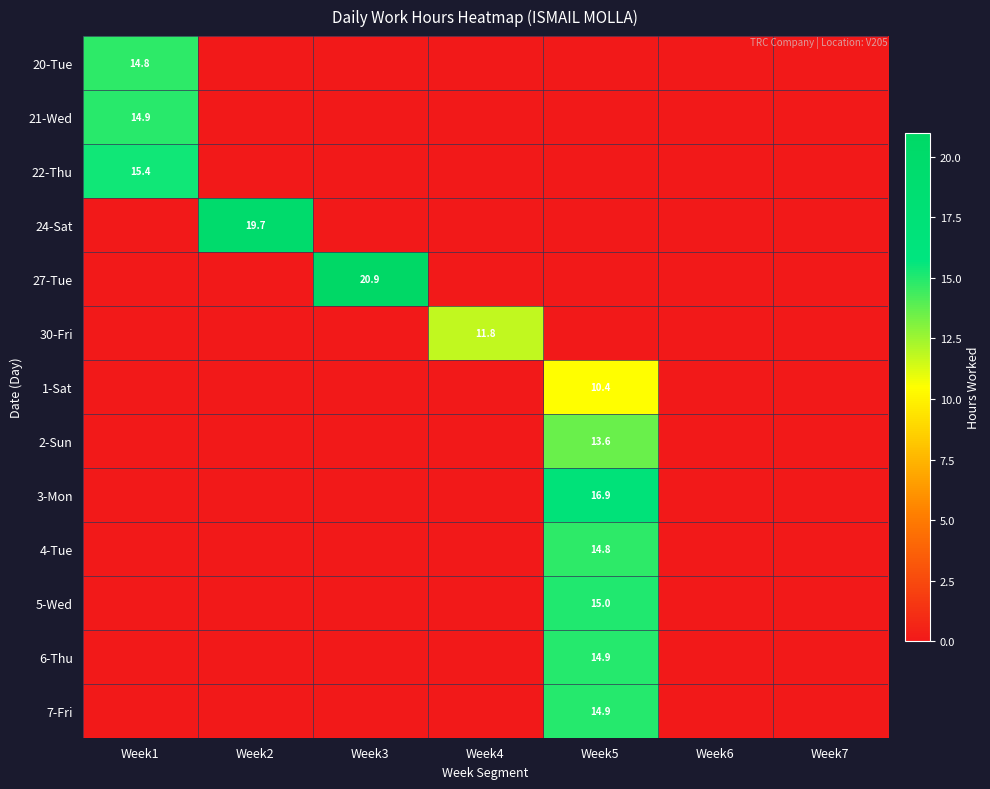

The 24-Sat series shows 4.9 at Week2. True or false?

False